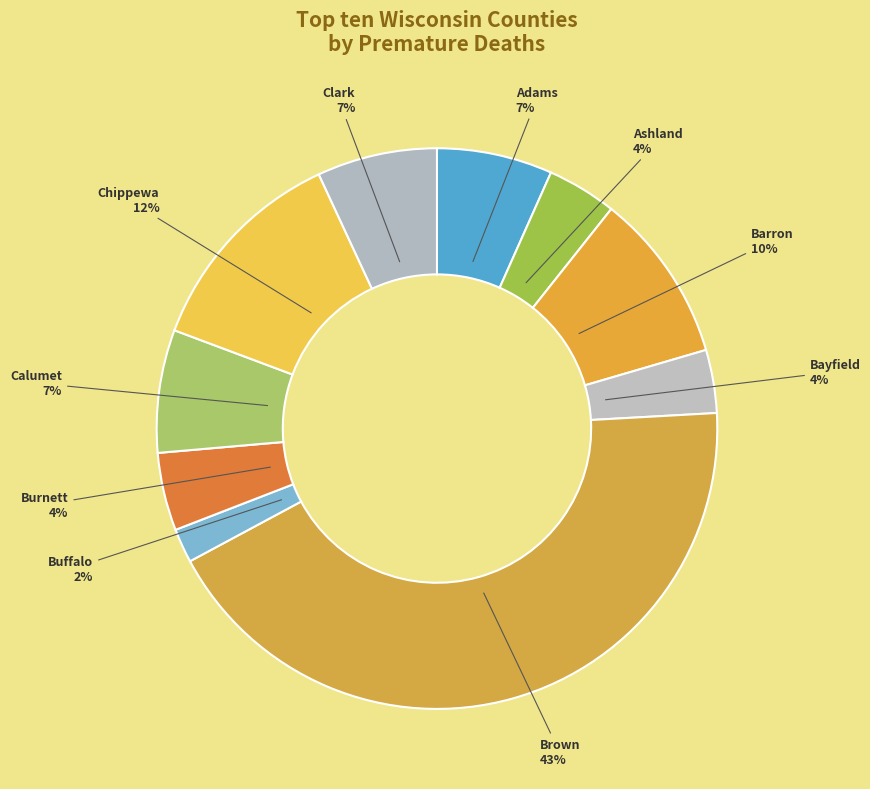

Count the number of slices in the pie.

10